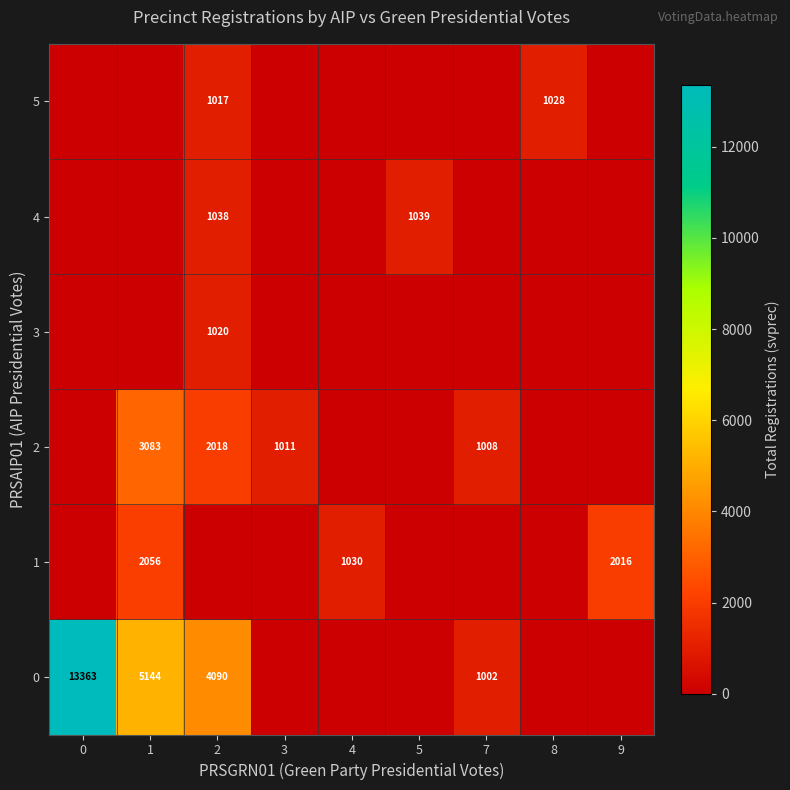

Between 1 and 7, which series saw the biggest shift?

row_0